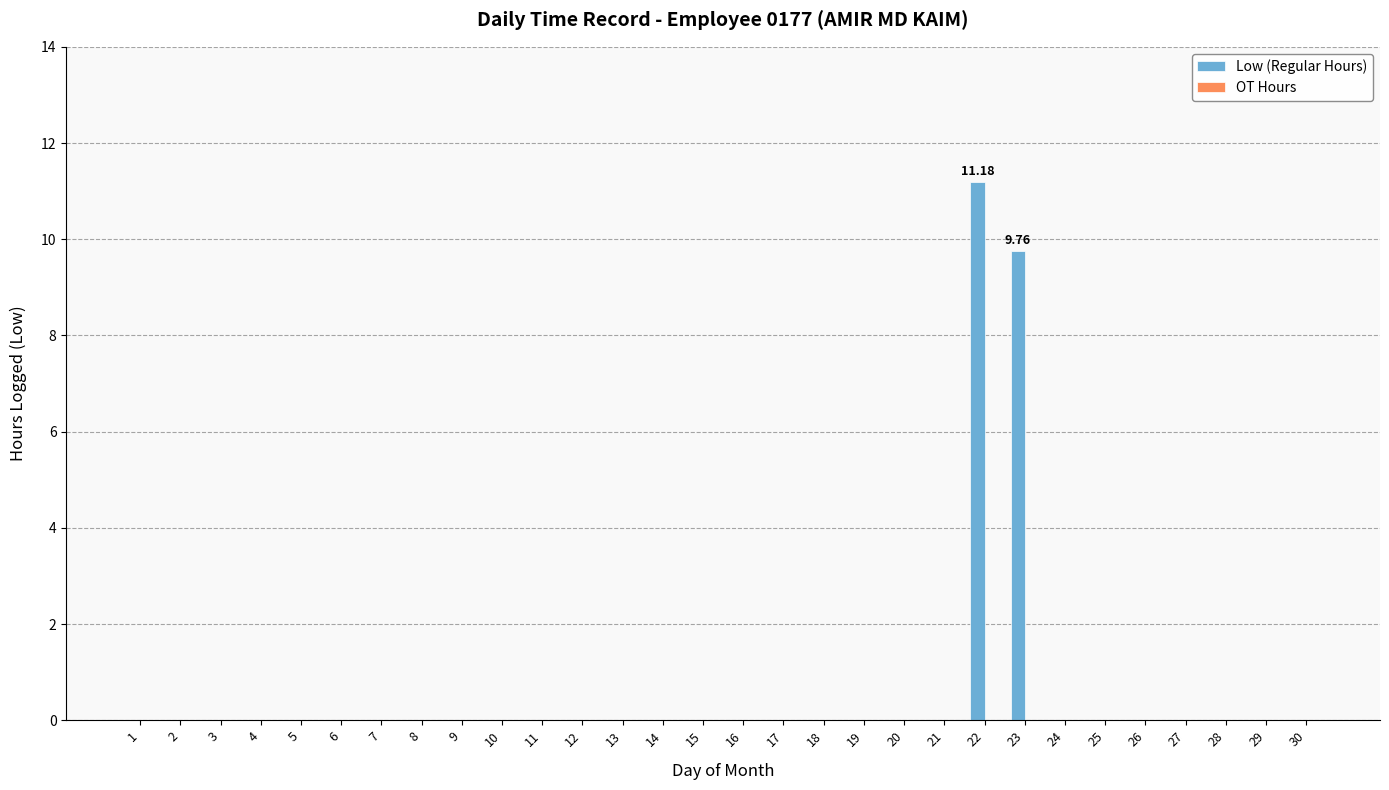

What is the sum of all values?

20.9